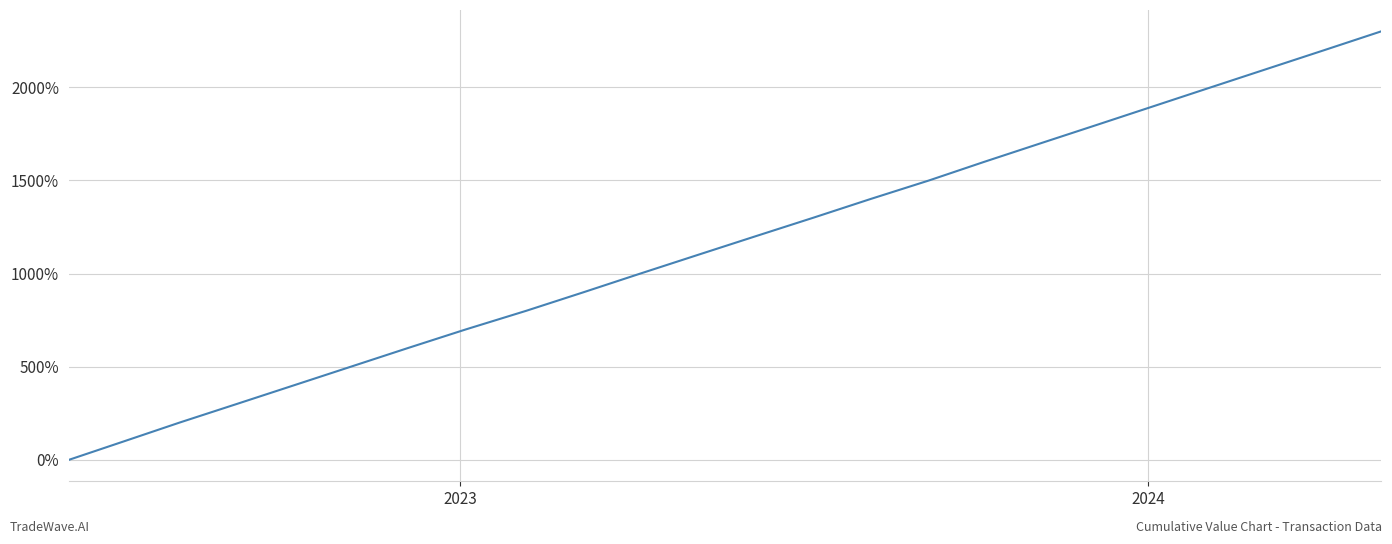

Reading left to right, extract all data points from this chart.

0.0	100.0	200.0	300.0	400.0	500.0	600.0	700.0	800.0	900.0	1000.0	1100.0	1200.0	1300.0	1400.0	1500.0	1600.0	1700.0	1800.0	1900.0	2000.0	2100.0	2200.0	2300.0